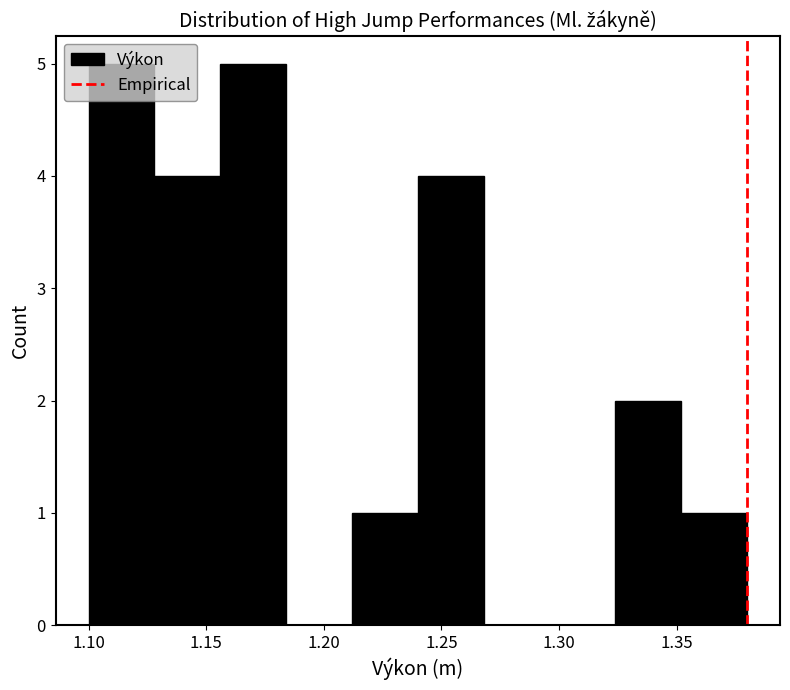

Reading left to right, transcribe this chart: for each bar, give the range it covers on the x-axis and its height. Neither the bar edges nor the heights are printed on the chart, so give them approximately, as read against the axes.

1.100 to 1.128: 5
1.128 to 1.156: 4
1.156 to 1.184: 5
1.184 to 1.212: 0
1.212 to 1.240: 1
1.240 to 1.268: 4
1.268 to 1.296: 0
1.296 to 1.324: 0
1.324 to 1.352: 2
1.352 to 1.380: 1